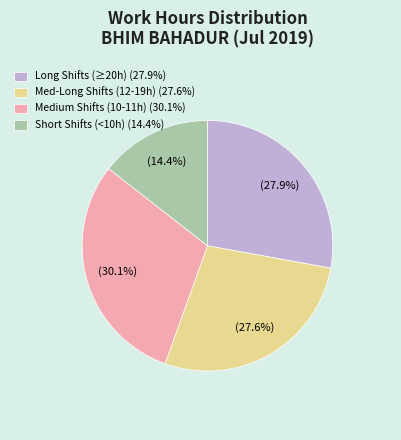

Does any single category account for the majority?

No